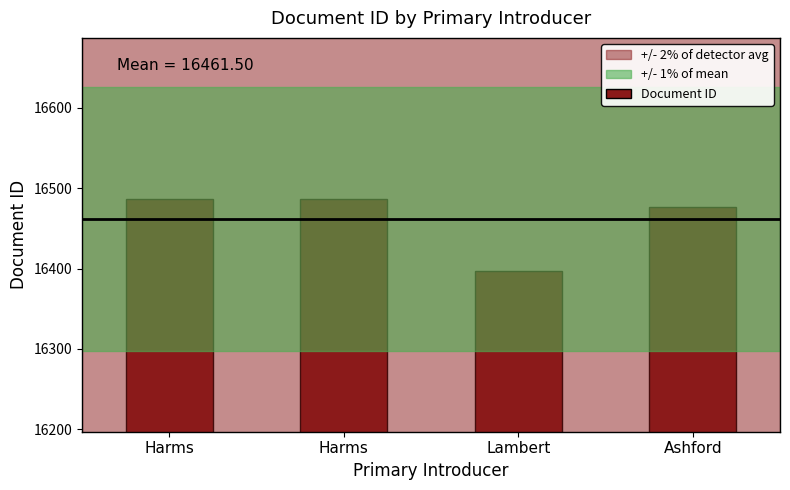

The value at Harms is 16487. True or false?

True